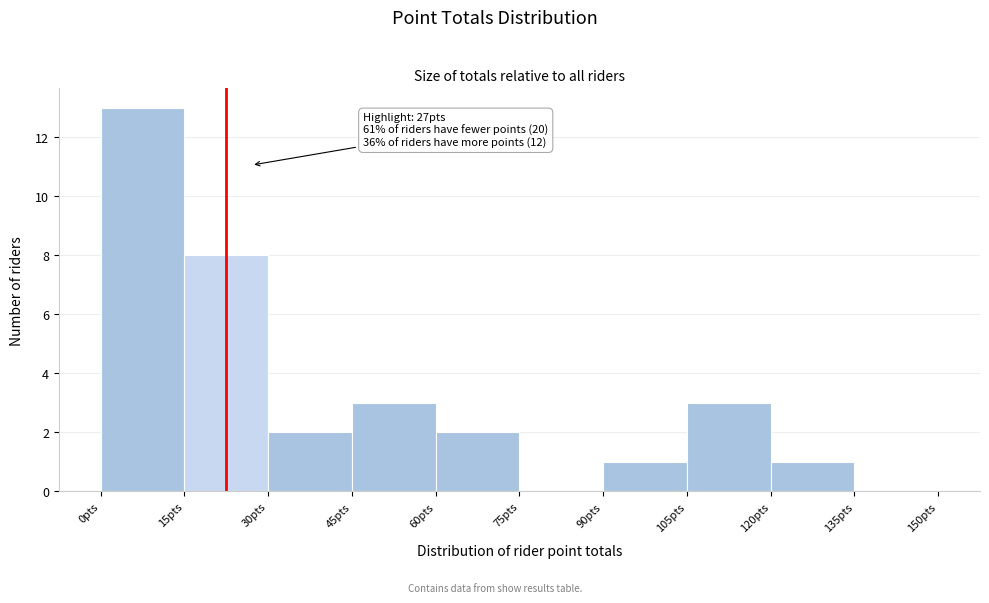

Which range on the x-axis has the tallest bar?

0 to 15